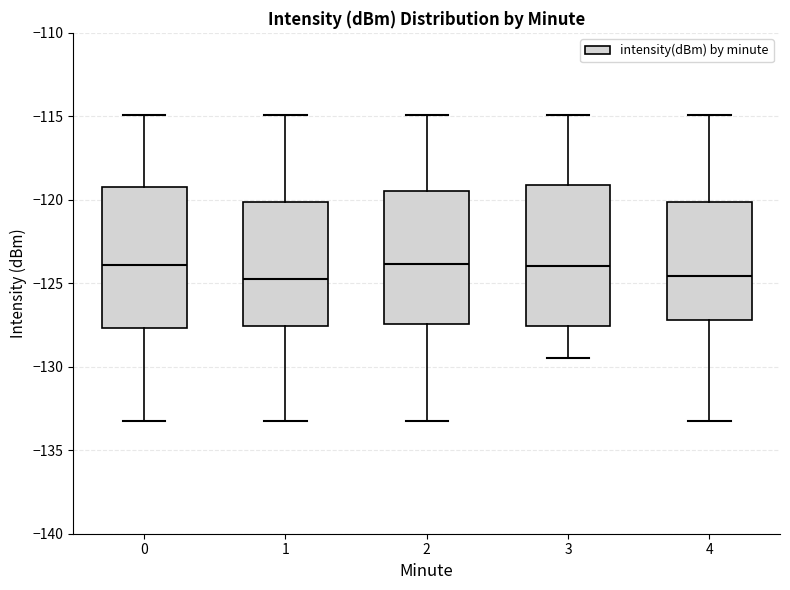

Where does the upper whisker of the box at x = 0 end on the y-axis? The values are not printed on the chart, so give them approximately, as read against the axis.

-115.0